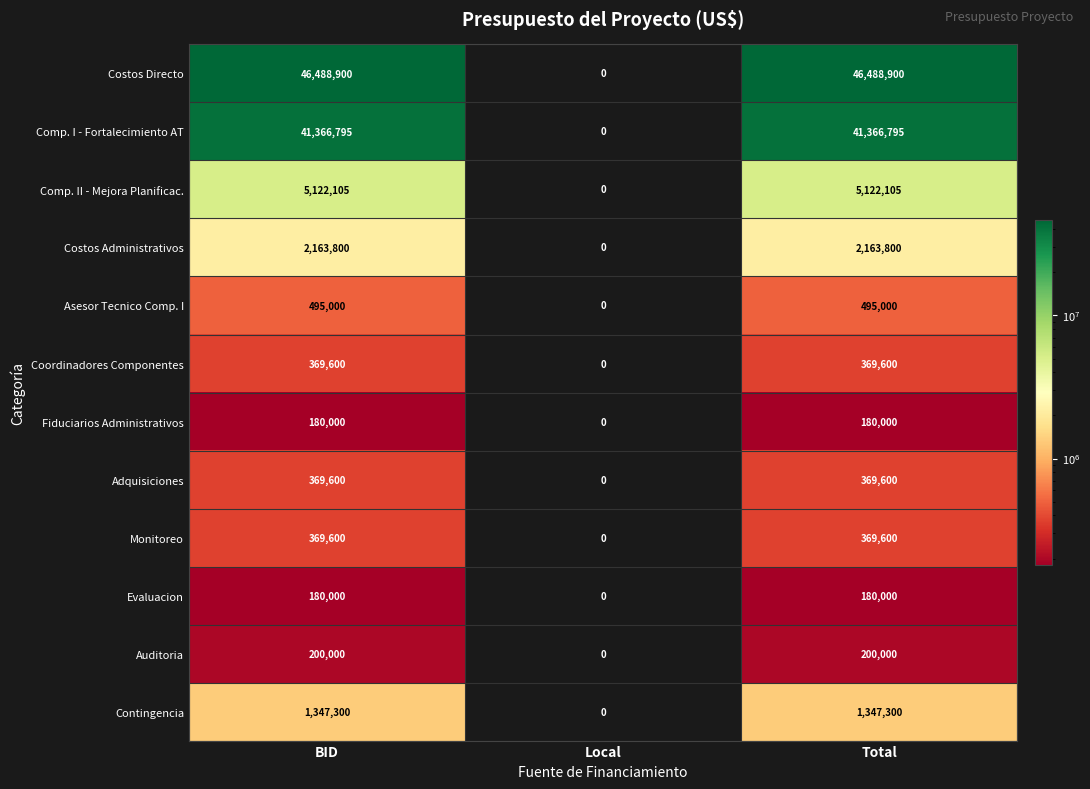

What is the average value of the Auditoria series?

133333